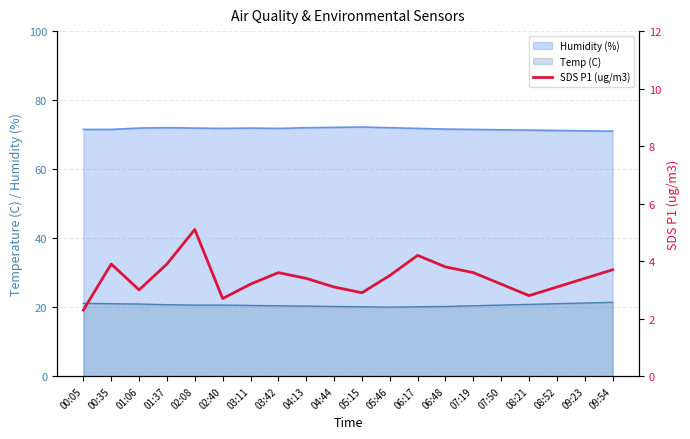

Reading left to right, what are all the values shown in this chart?

00:05=2.3	00:35=3.9	01:06=3.0	01:37=3.9	02:08=5.1	02:40=2.7	03:11=3.2	03:42=3.6	04:13=3.4	04:44=3.1	05:15=2.9	05:46=3.5	06:17=4.2	06:48=3.8	07:19=3.6	07:50=3.2	08:21=2.8	08:52=3.1	09:23=3.4	09:54=3.7